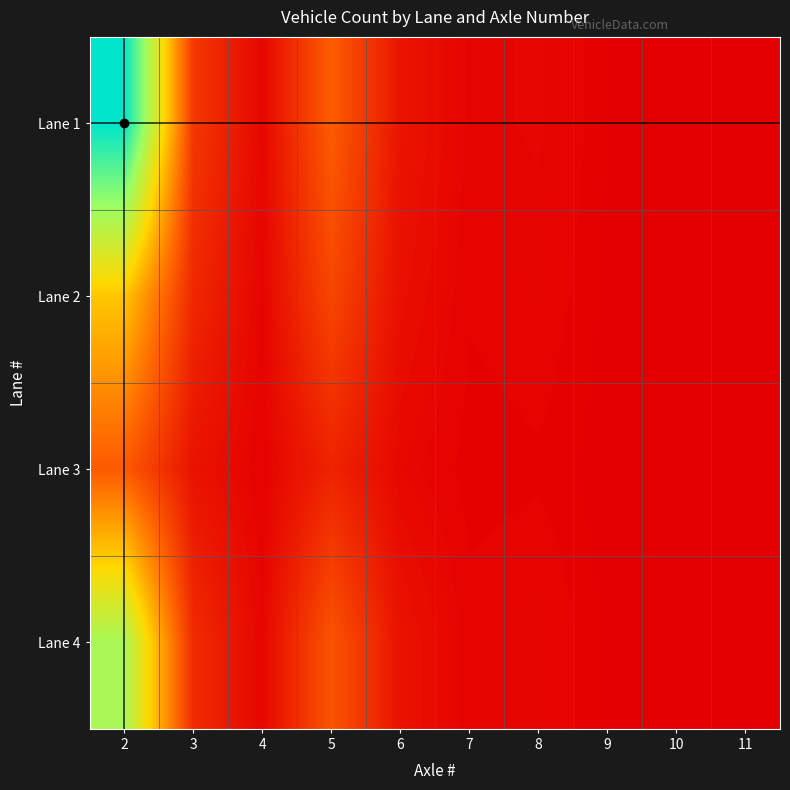

Which category has the highest value across all series?

2